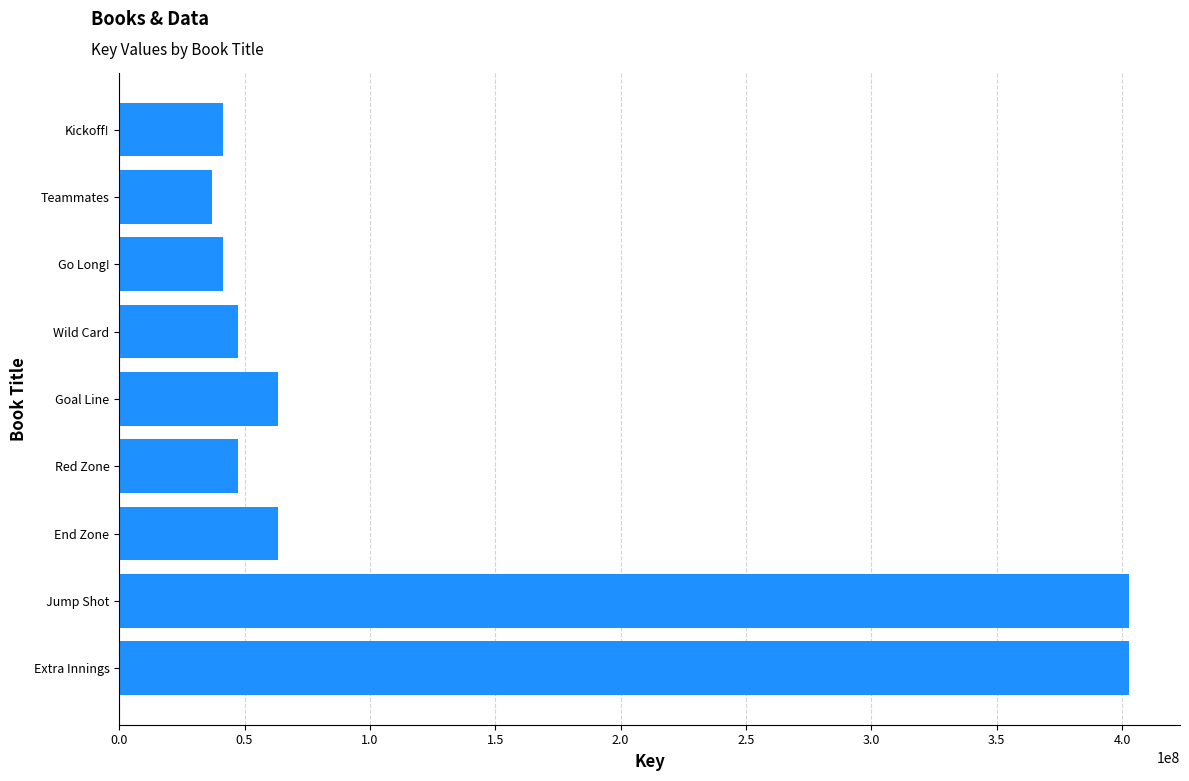

Approximately how many times larger is the value at Extra Innings compared to End Zone?

6.3